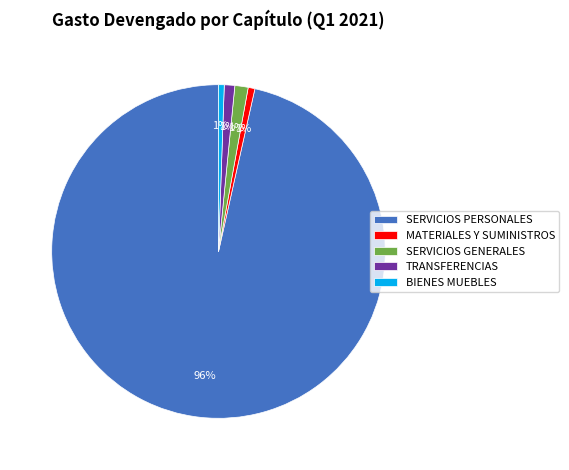

Is there a majority slice in this chart?

Yes